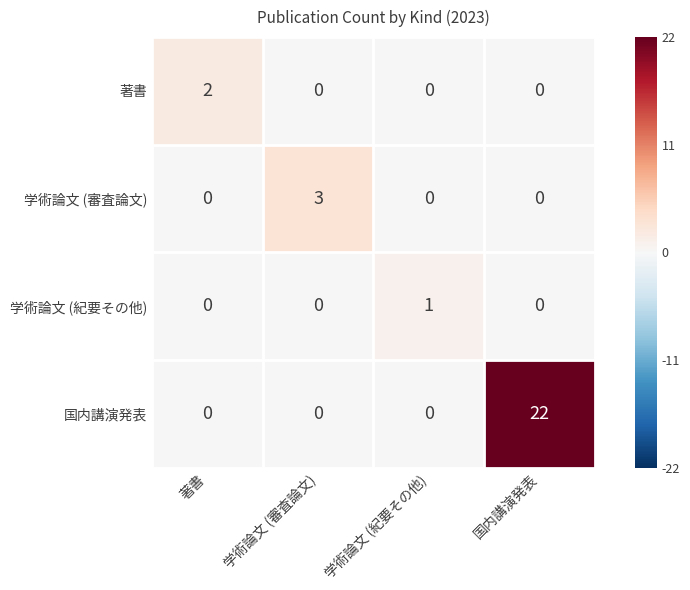

How many distinct data groups are displayed?

4